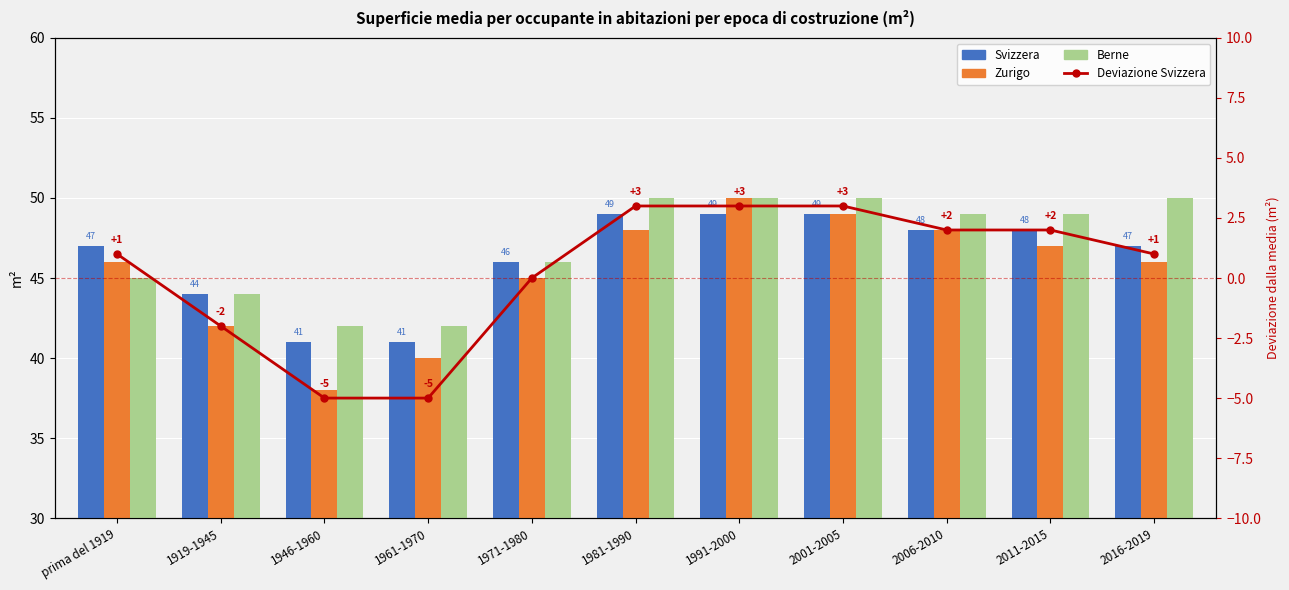

What is the spread (max minus min) of values at 1961-1970?

47